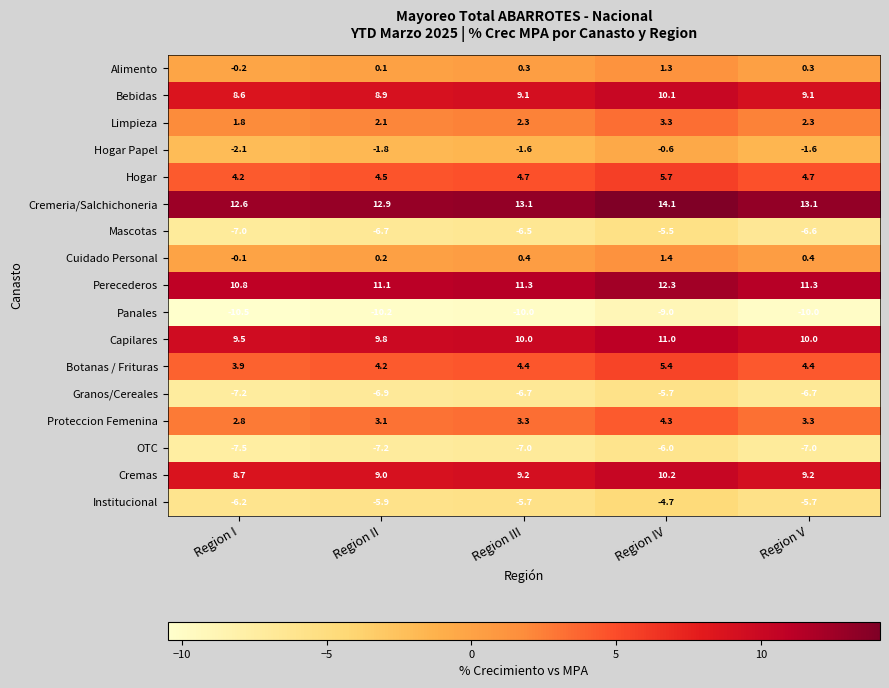

What is the total value across all series at Region V?

30.5